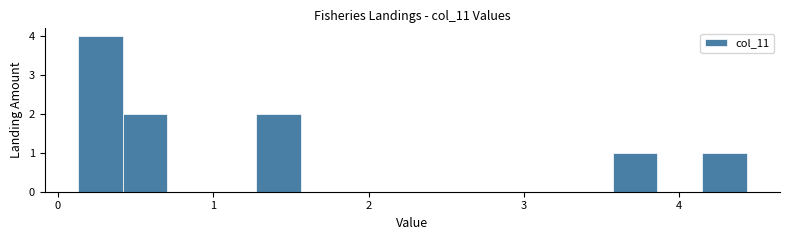

Around what value on the x-axis is the tallest bar? Give the approximate position of its centre, as read against the axis.

0.3